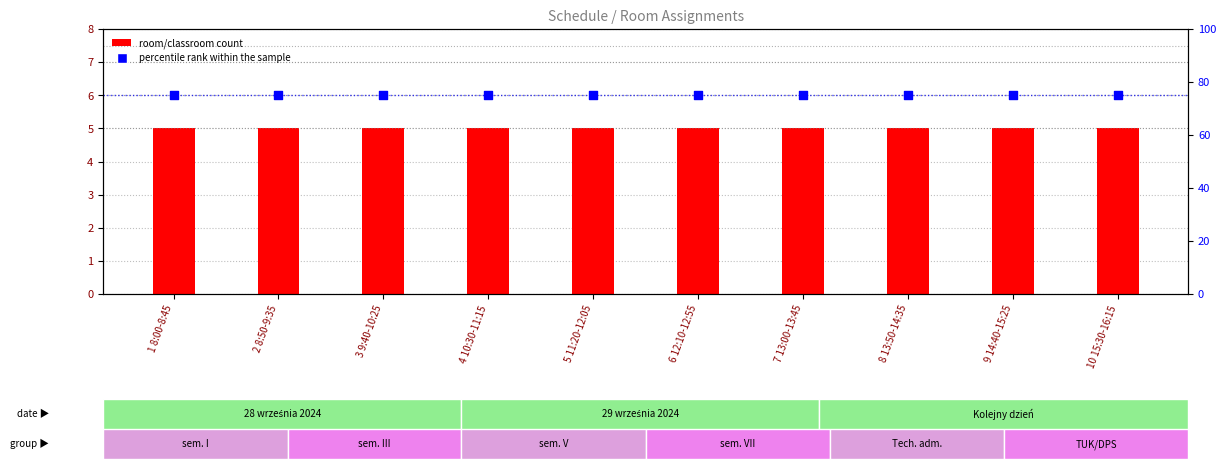

At which category is the sum across all series the highest?

1 8:00-8:45